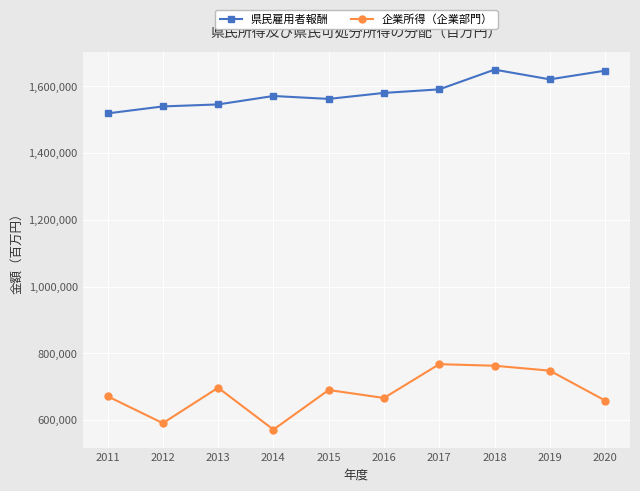

Which category has the lowest value in the 県民雇用者報酬 series?

2011